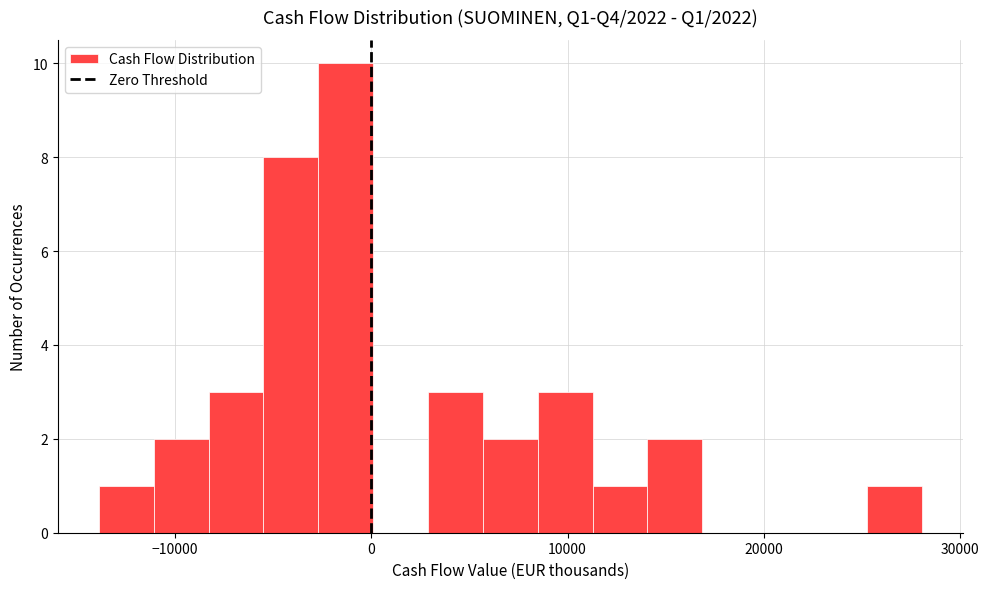

Around what value on the x-axis is the tallest bar? Give the approximate position of its centre, as read against the axis.

-1000